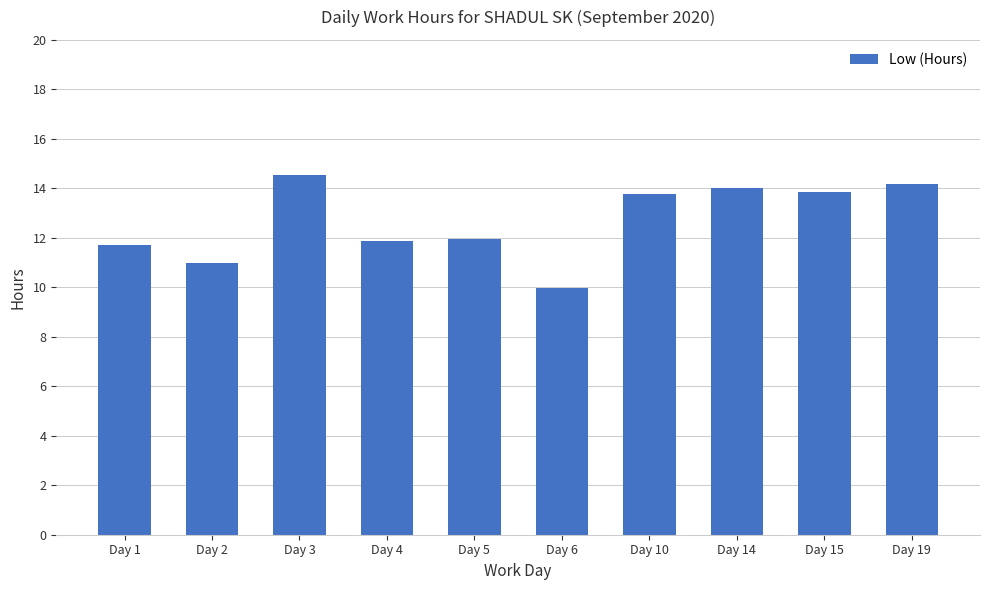

What value does the data have at Day 3?

14.5